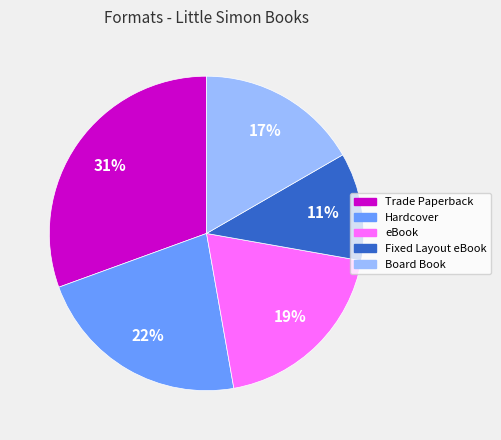

Rank the categories by value from highest to lowest.

Trade Paperback, Hardcover, eBook, Board Book, Fixed Layout eBook